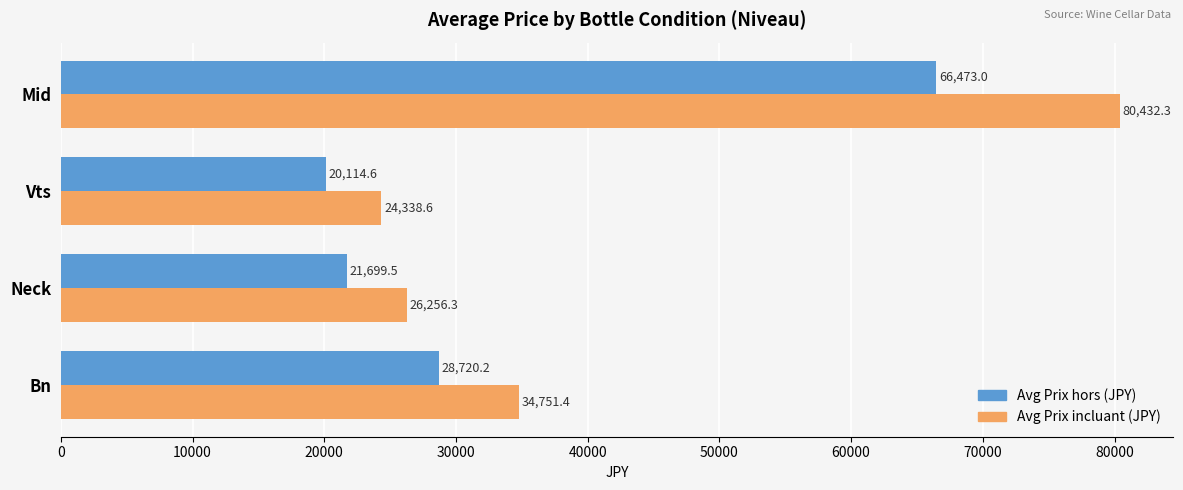

Rank the series by their average value, from lowest to highest.

Avg Prix hors (JPY), Avg Prix incluant (JPY)